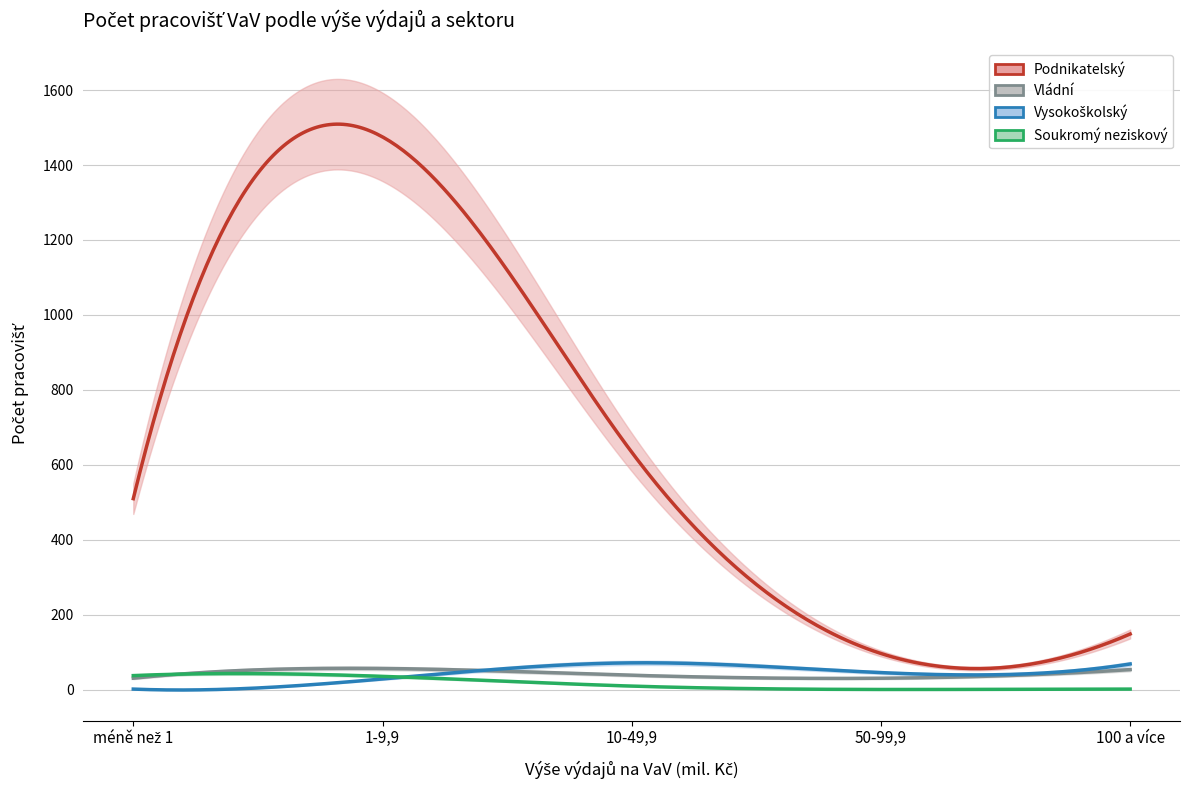

Is it true that Vládní equals 57 at 1-9,9?

True